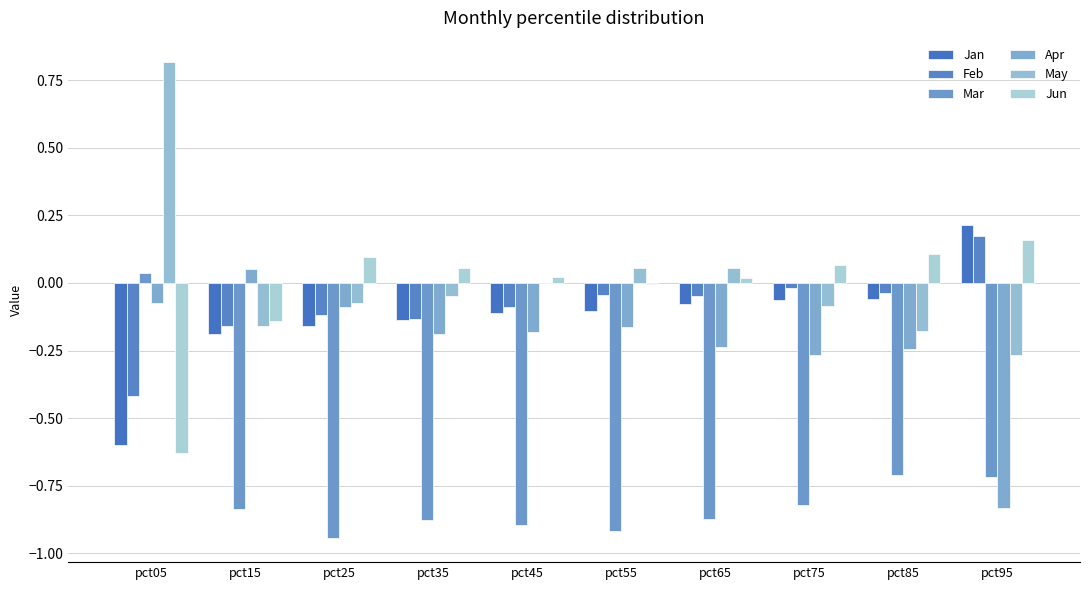

What is the difference between the maximum and minimum values in the May series?

1.1